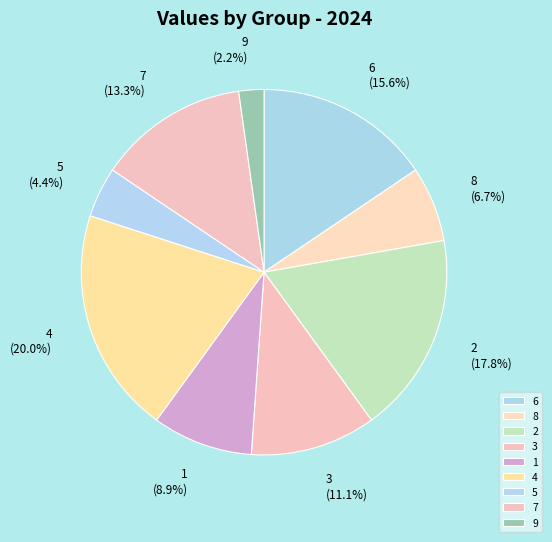

Do 1 and 8 together represent more than half of the pie?

No